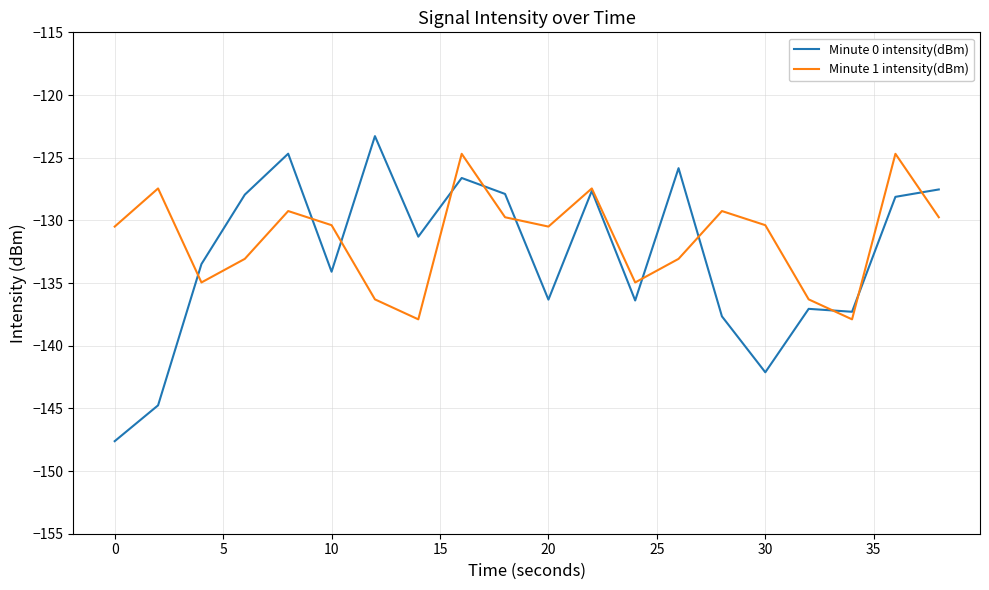

Rank the series by their average value, from lowest to highest.

Minute 0 intensity(dBm), Minute 1 intensity(dBm)